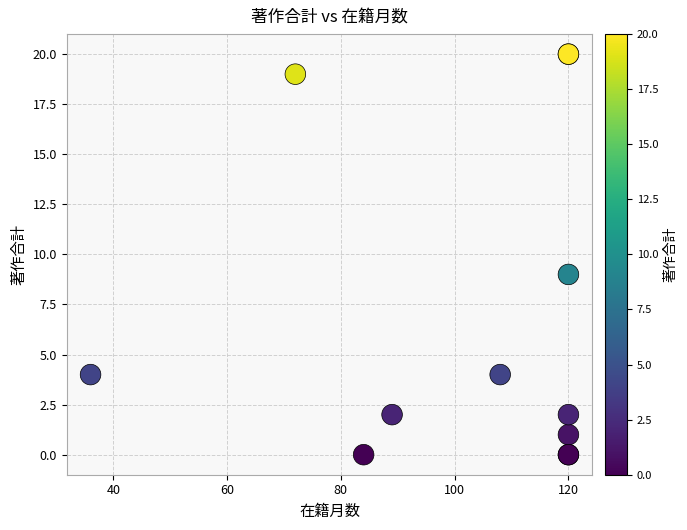

What Y value in the scatter plot is closest to 10?

9